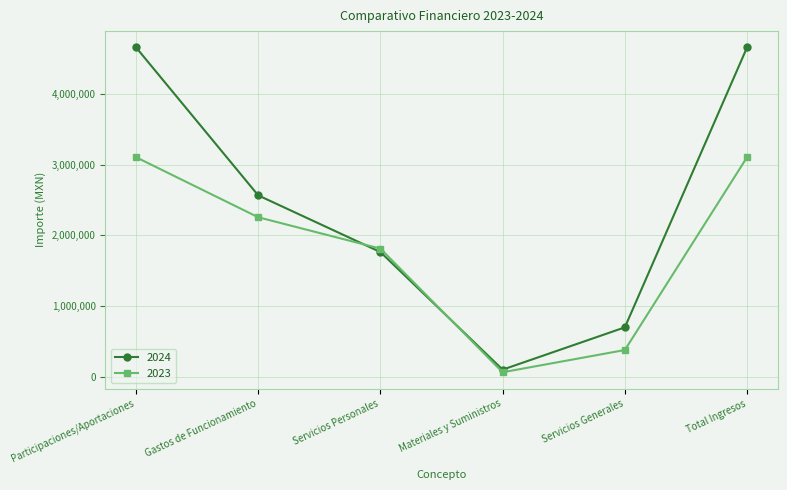

What is the label of the 4th point from the left?

Materiales y Suministros